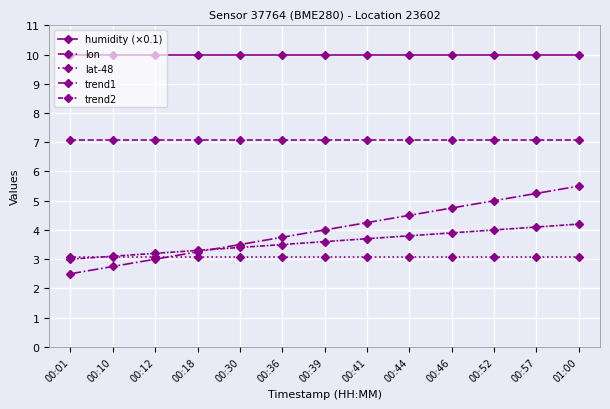

How many data points does each series have?

13